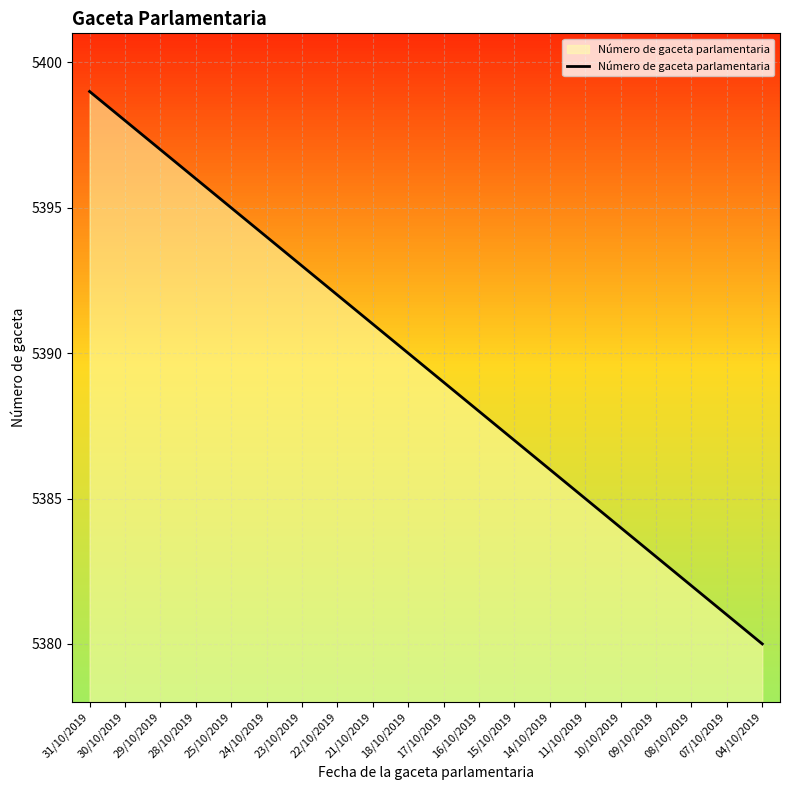

What position from the left is 22/10/2019?

8